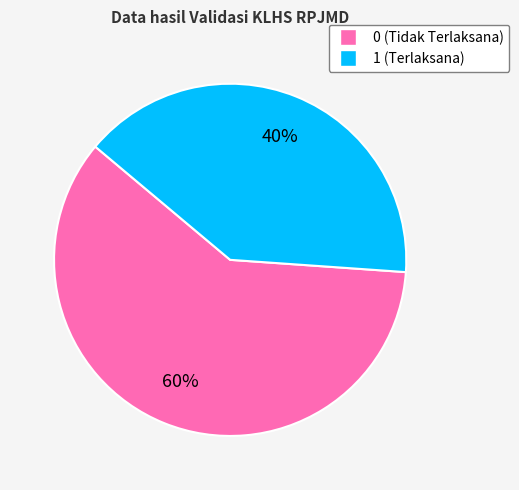

How many segments does this pie chart have?

2